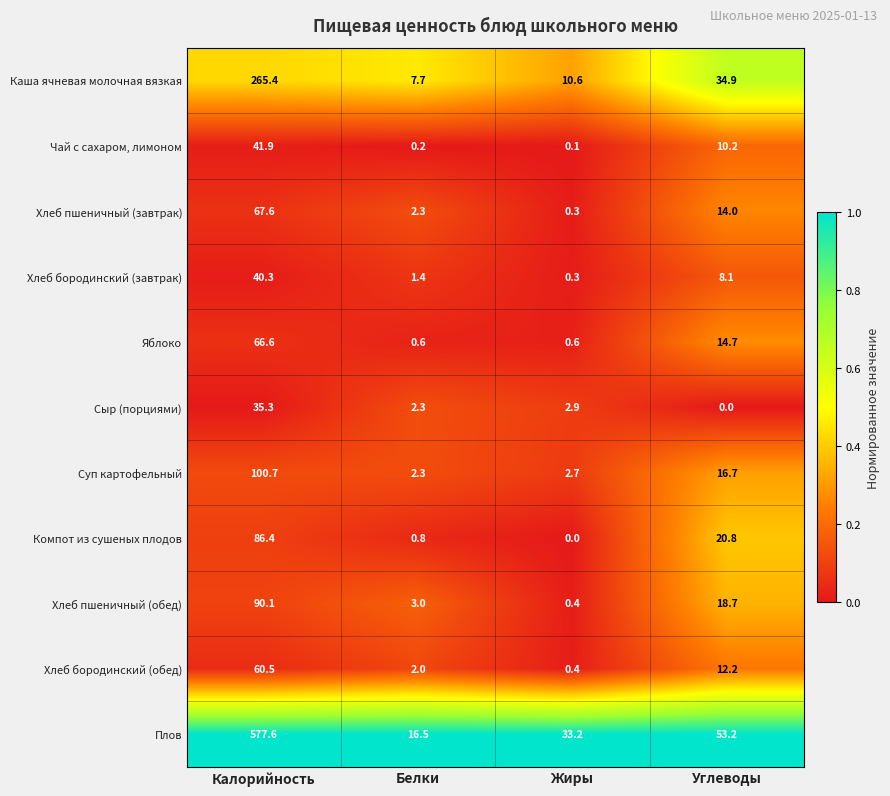

What is the difference between the highest and lowest values at Калорийность?

542.3